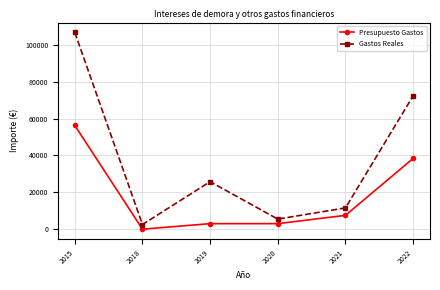

The value of Presupuesto Gastos at 2022 is 12512.8. True or false?

False